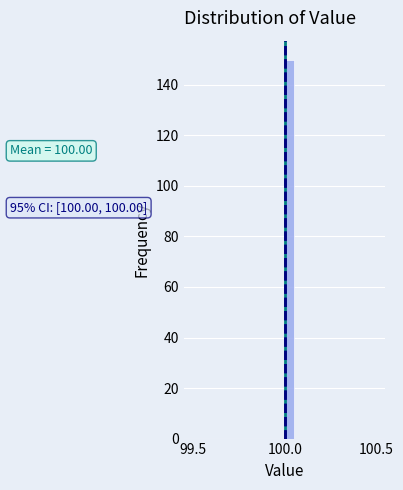

Read against the x-axis, roughly where is the centre of the tallest bar?

100.05